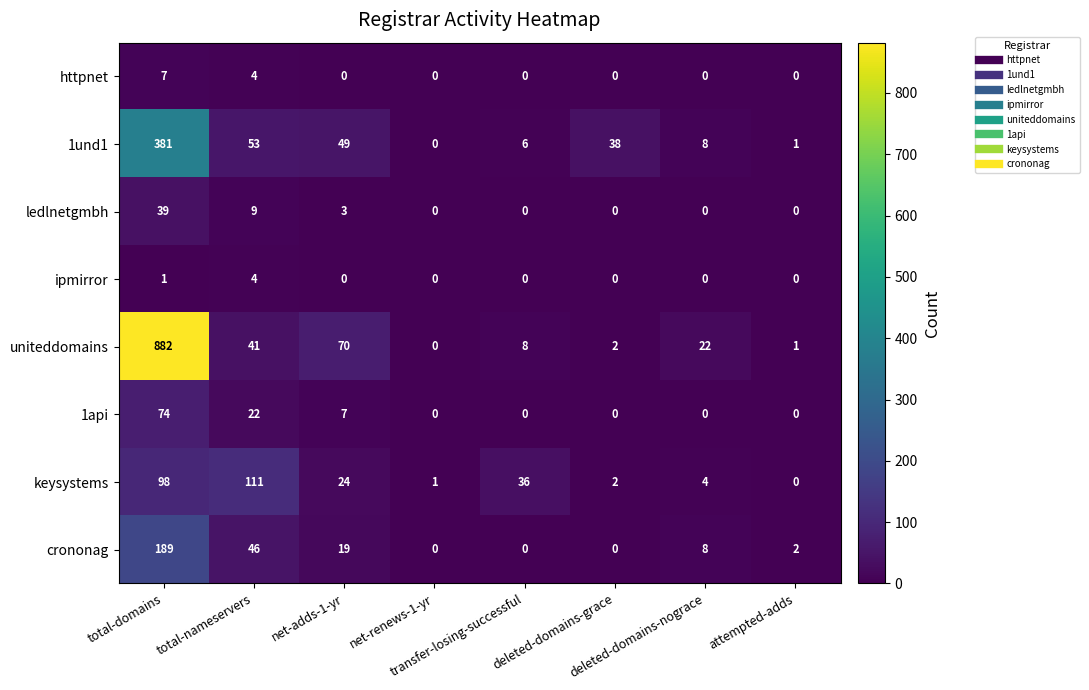

Rank the series by their maximum value, from lowest to highest.

ipmirror, httpnet, ledlnetgmbh, 1api, keysystems, crononag, 1und1, uniteddomains